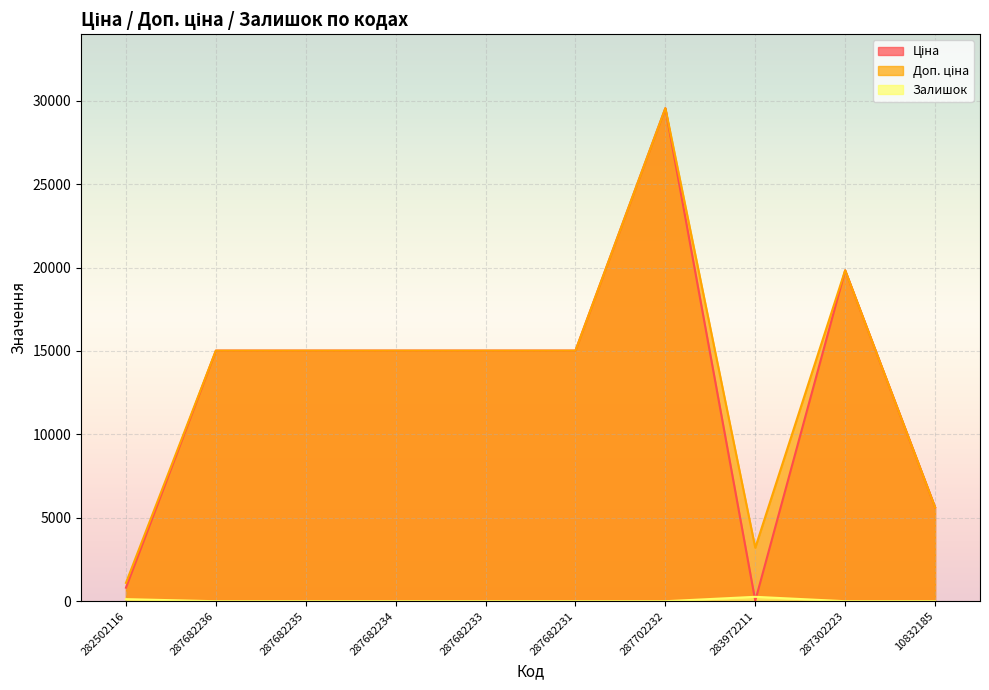

List the labels in order of Ціна value, largest first.

287702232, 287302223, 287682236, 287682235, 287682234, 287682233, 287682231, 10832185, 282502116, 283972211